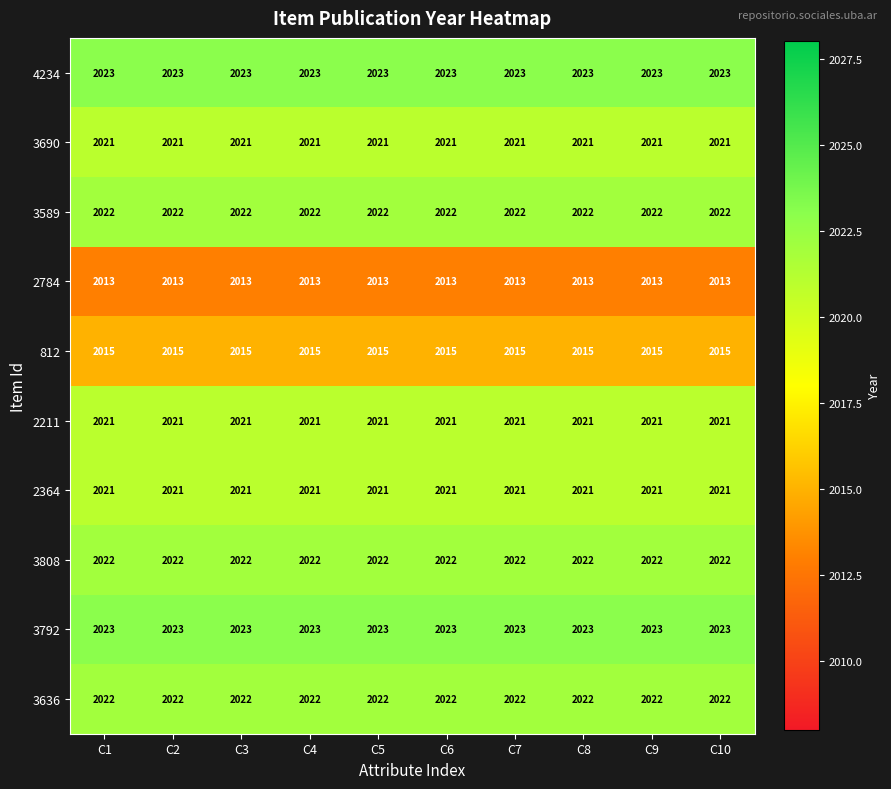

How many distinct data groups are displayed?

10